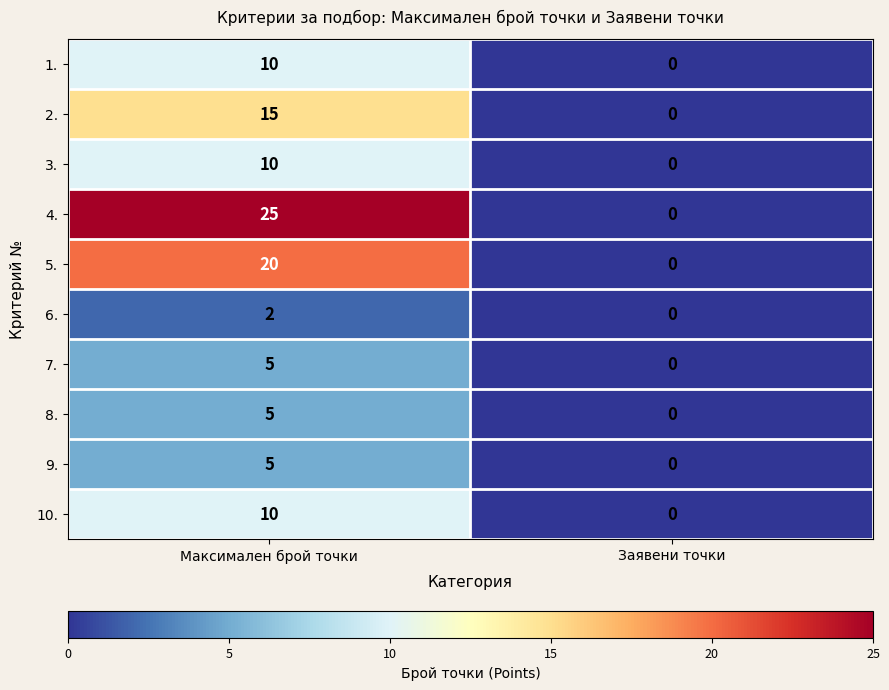

At which label is 2. closest to 7?

Заявени точки